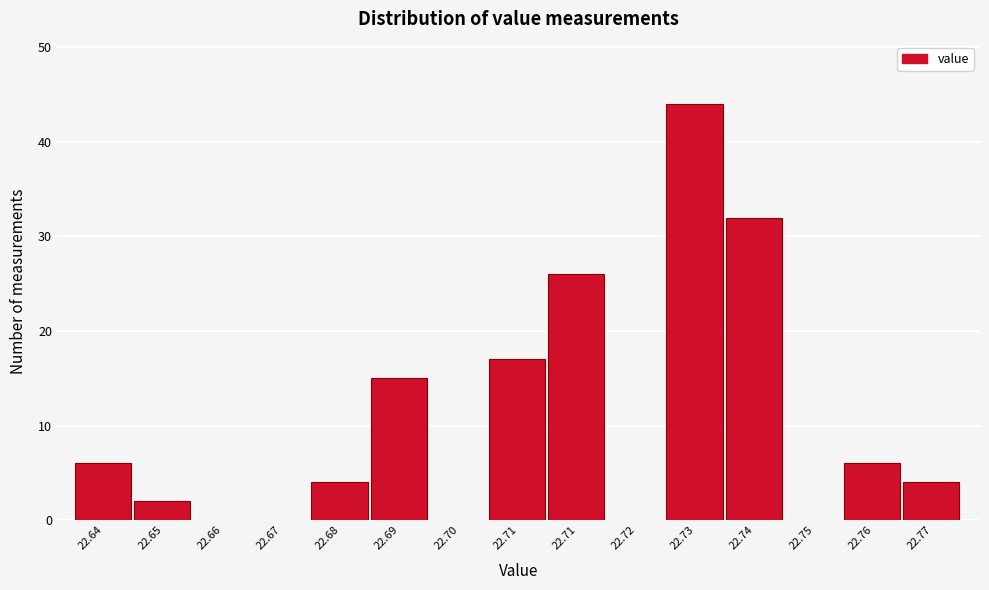

How many distinct data groups are displayed?

1